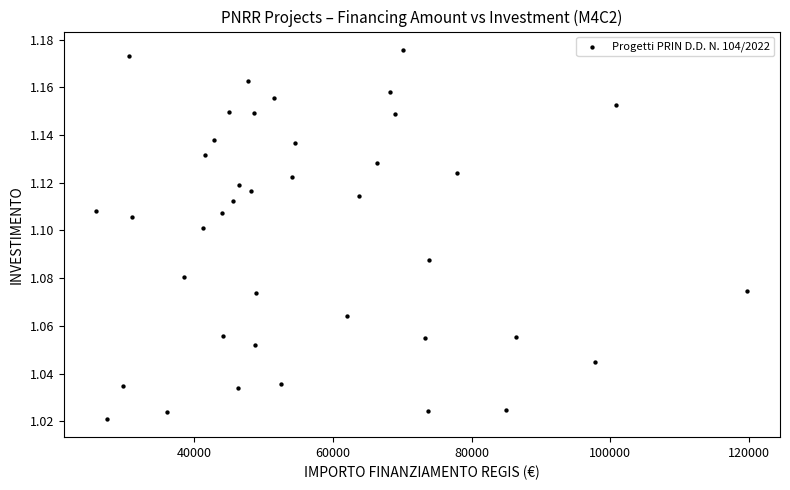

What is the range of X values (max minus min)?

93941.0